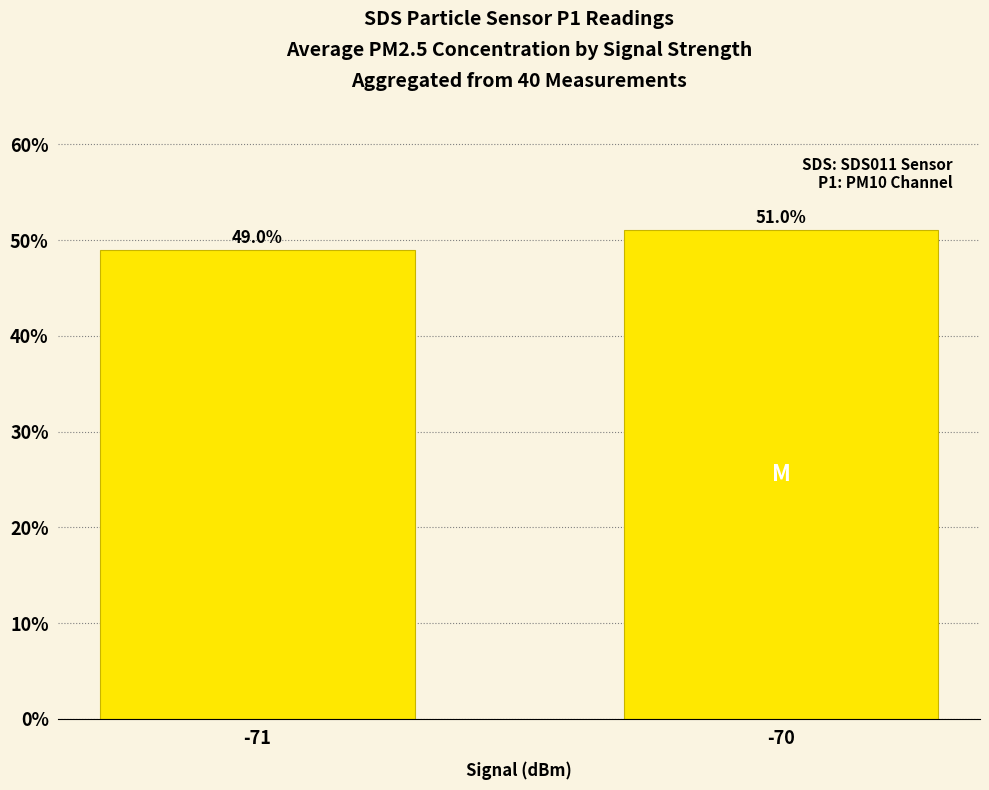

What value does the data have at -70?

51.0